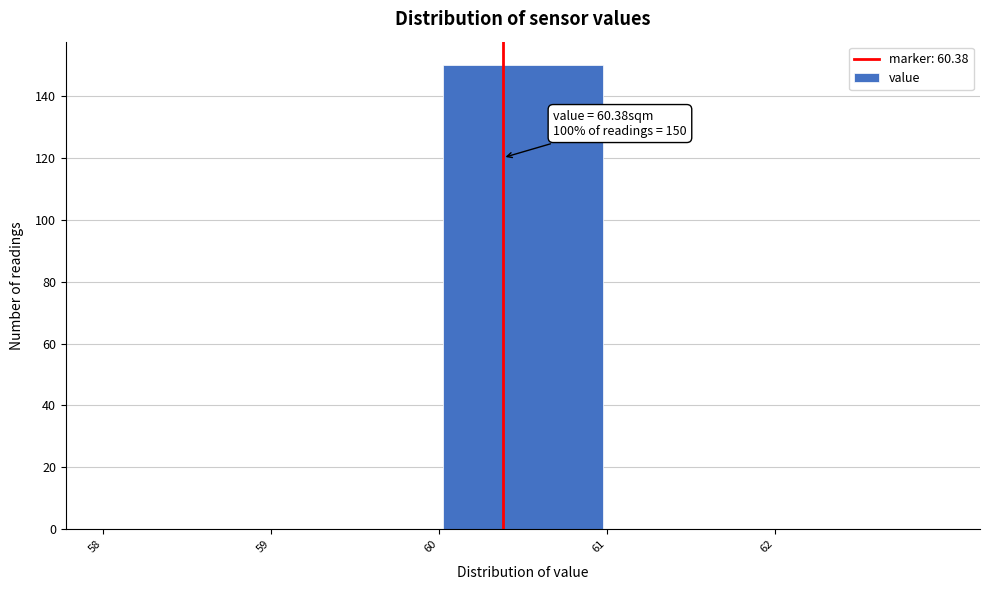

Over which range of the x-axis is the bar tallest?

60 to 61